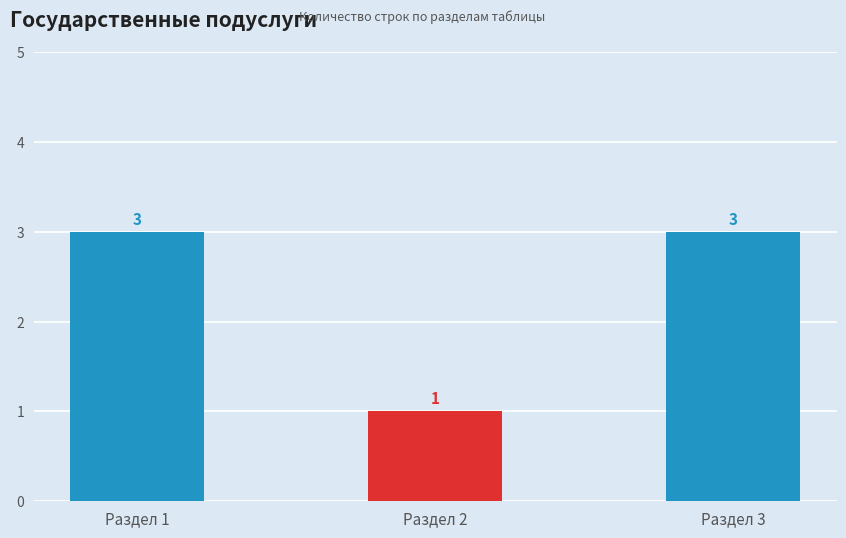

Does the chart contain any negative values?

No